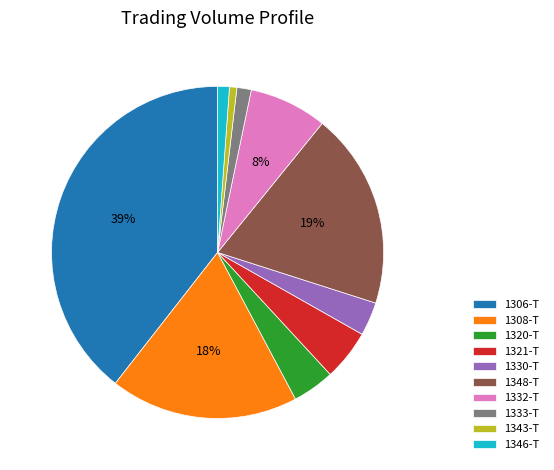

What percentage is the 1343-T slice, to the nearest percent?

1%